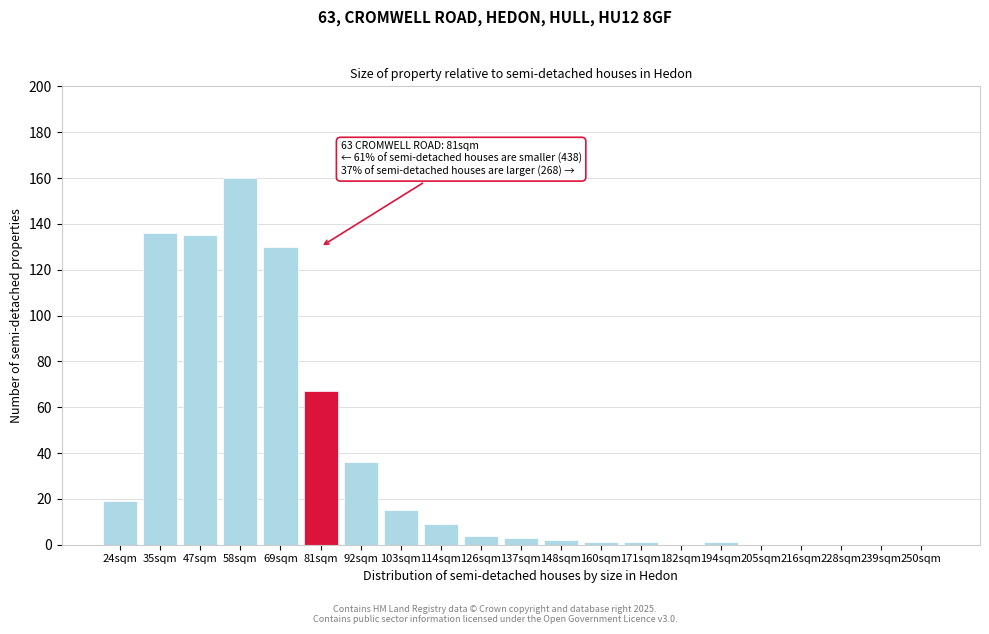

Reading left to right, what are all the values shown in this chart?

24sqm=19	35sqm=136	47sqm=135	58sqm=160	69sqm=130	81sqm=67	92sqm=36	103sqm=15	114sqm=9	126sqm=4	137sqm=3	148sqm=2	160sqm=1	171sqm=1	182sqm=0	194sqm=1	205sqm=0	216sqm=0	228sqm=0	239sqm=0	250sqm=0